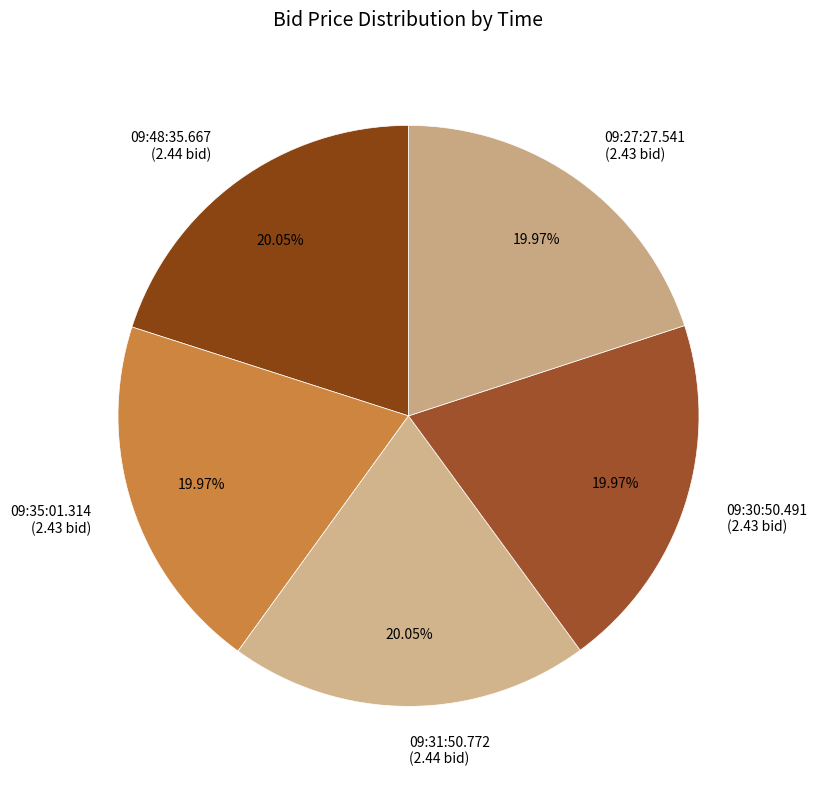

Does 09:27:27.541 account for over 50% of the chart?

No